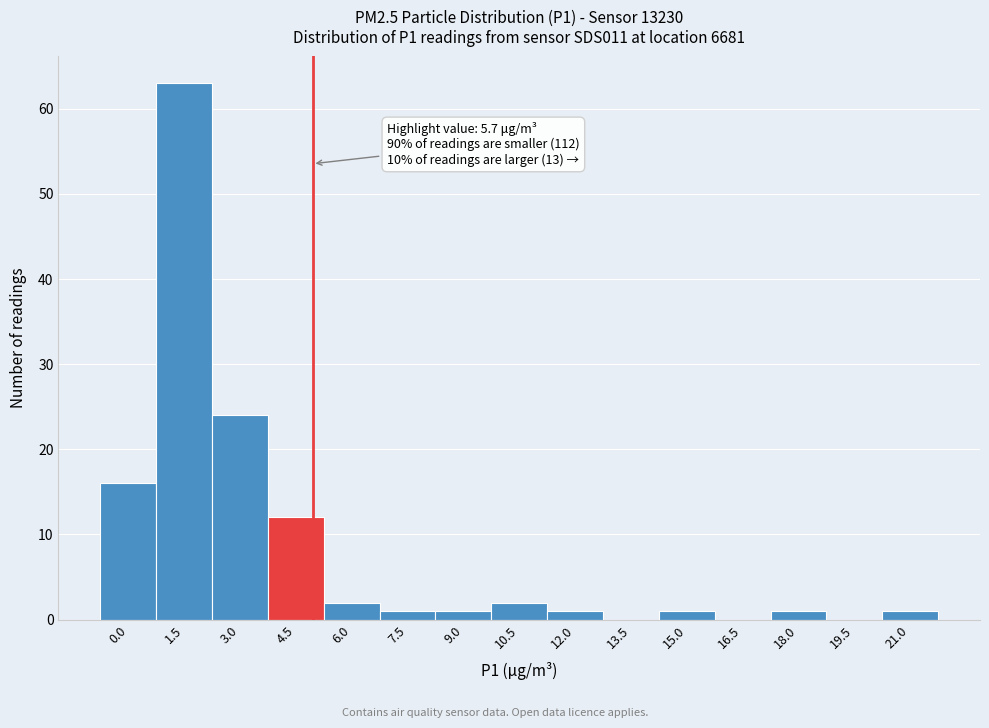

Reading left to right, transcribe all the data shown in this chart.

0.0=16	1.5=63	3.0=24	4.5=12	6.0=2	7.5=1	9.0=1	10.5=2	12.0=1	13.5=0	15.0=1	16.5=0	18.0=1	19.5=0	21.0=1